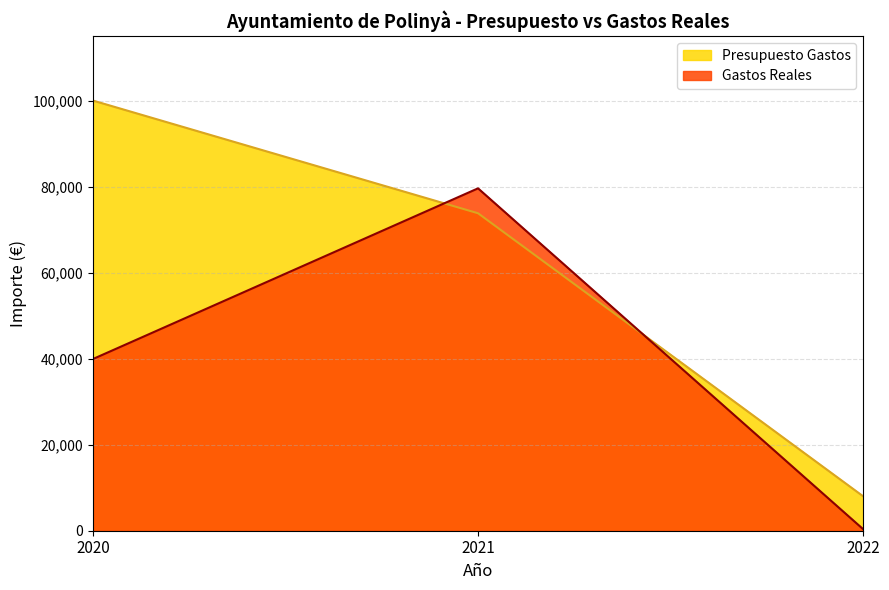

Rank the series at 2021 from highest to lowest value.

Gastos Reales, Presupuesto Gastos